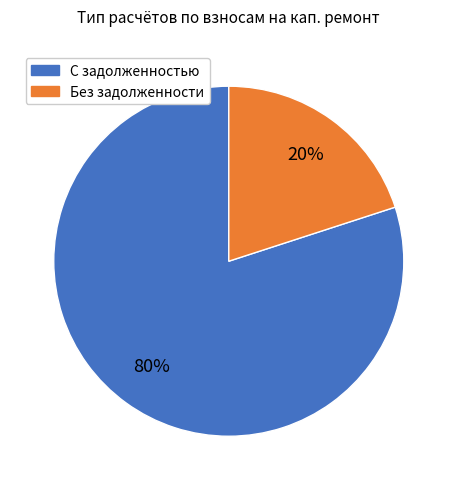

To the nearest percent, what is the difference between the largest and smallest slice percentages?

60%